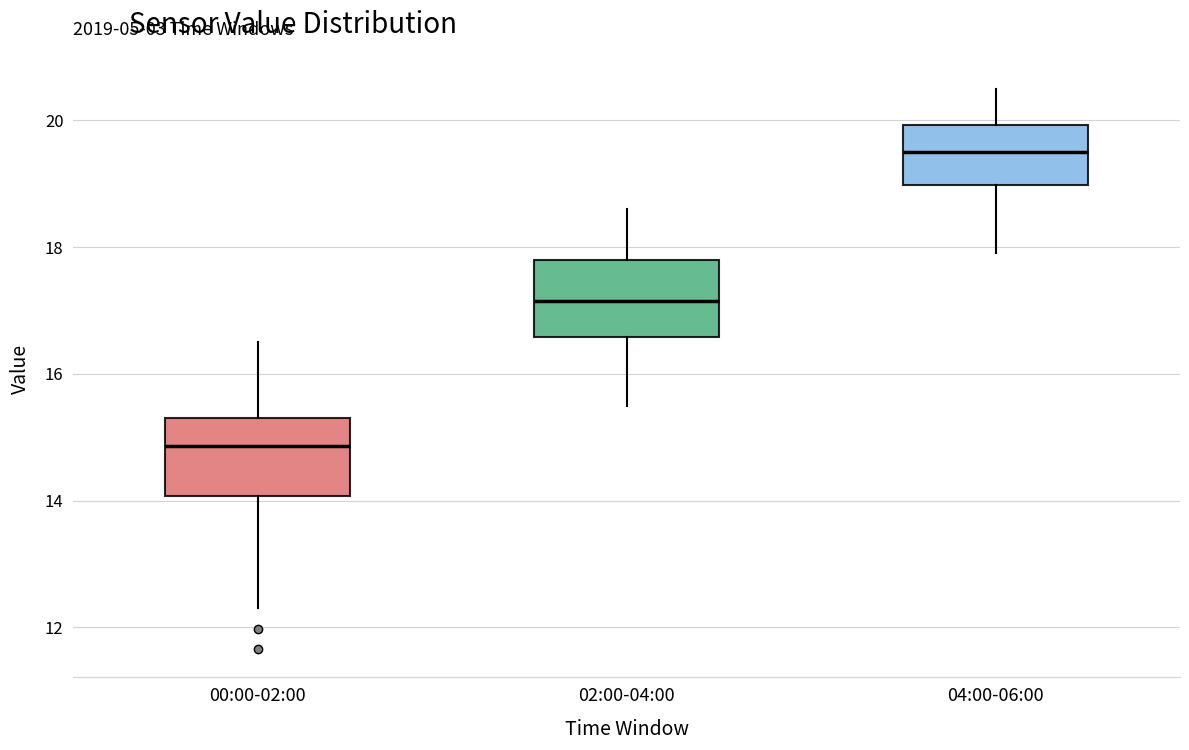

Reading left to right, read every box against the y-axis: the position of its median line, the range the box covers, and the ends of its whiskers. The values are not printed on the chart, so give them approximately, as read against the axis.

00:00-02:00: median 14.8, box 14.0 to 15.2, whiskers 12.4 to 16.6
02:00-04:00: median 17.2, box 16.6 to 17.8, whiskers 15.6 to 18.6
04:00-06:00: median 19.6, box 19.0 to 20.0, whiskers 18.0 to 20.6